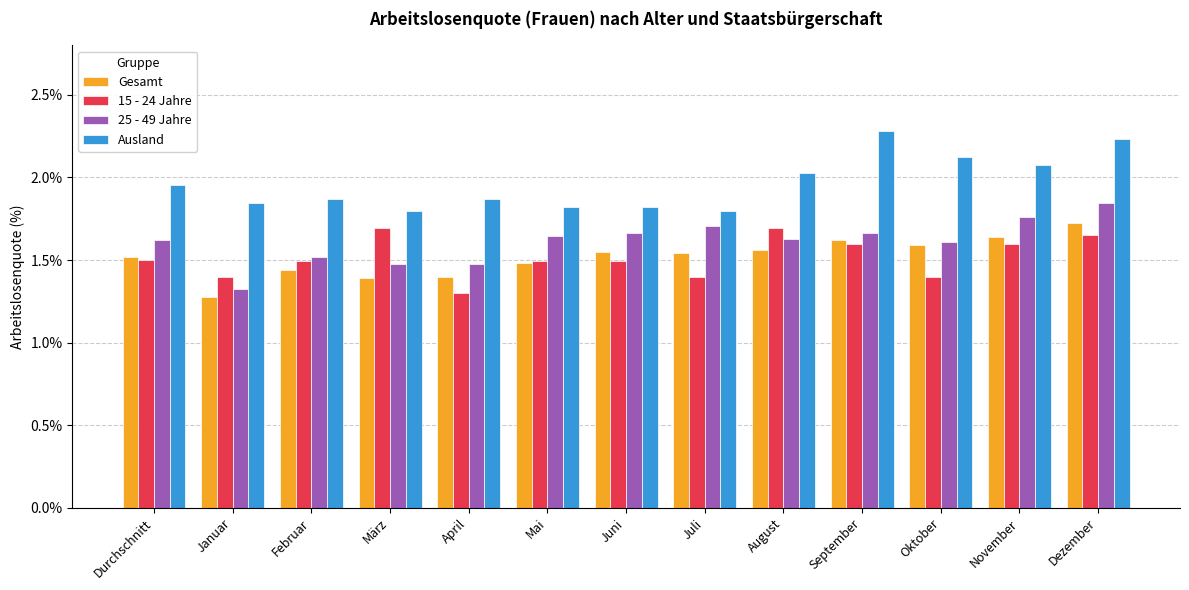

The 15 - 24 Jahre series shows 0.9 at Januar. True or false?

False